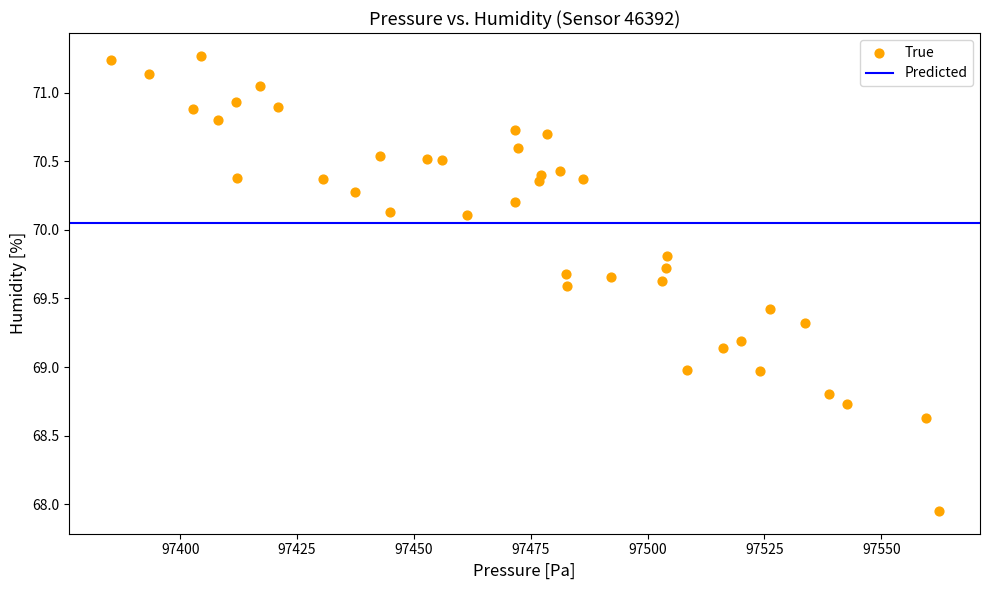

What is the range of X values (max minus min)?

177.1